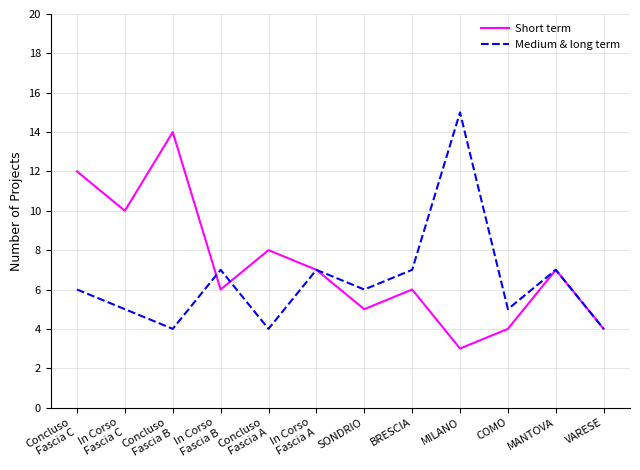

Reading left to right, what are all the values shown in this chart?

Short term: 12	10	14	6	8	7	5	6	3	4	7	4
Medium & long term: 6	5	4	7	4	7	6	7	15	5	7	4